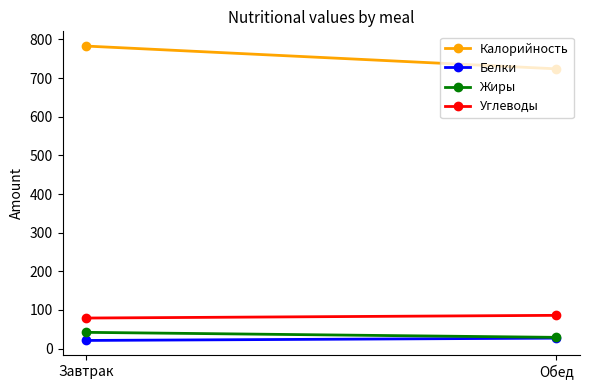

List the labels in order of Белки value, smallest first.

Завтрак, Обед